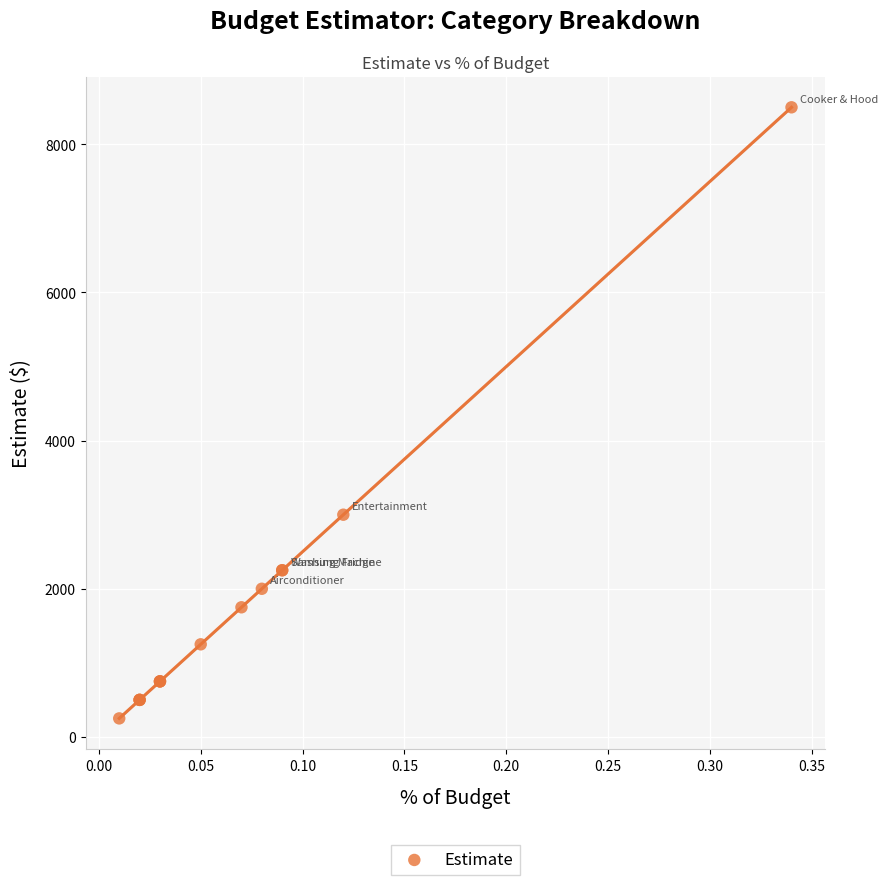

What Y value in the scatter plot is closest to 4375?

3000